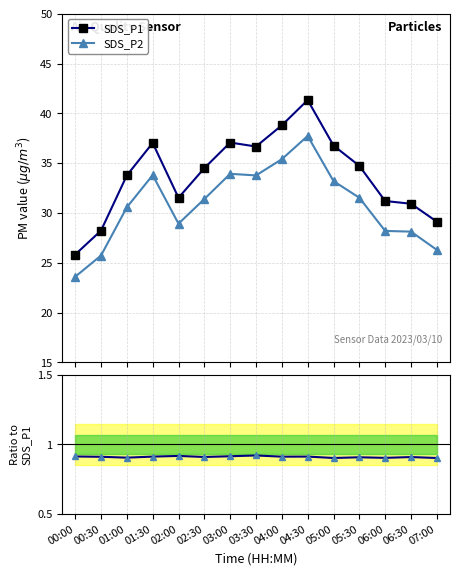

The SDS_P1 series shows 46.5 at 02:00. True or false?

False